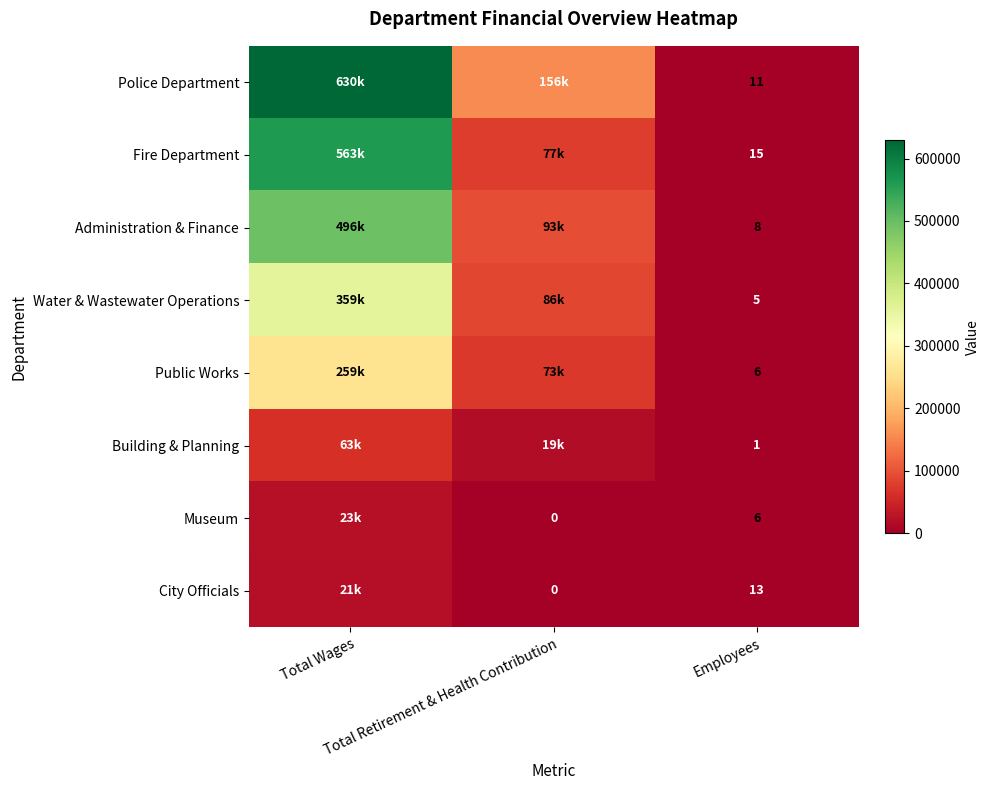

True or false: Fire Department has a value of 15 at Employees.

True